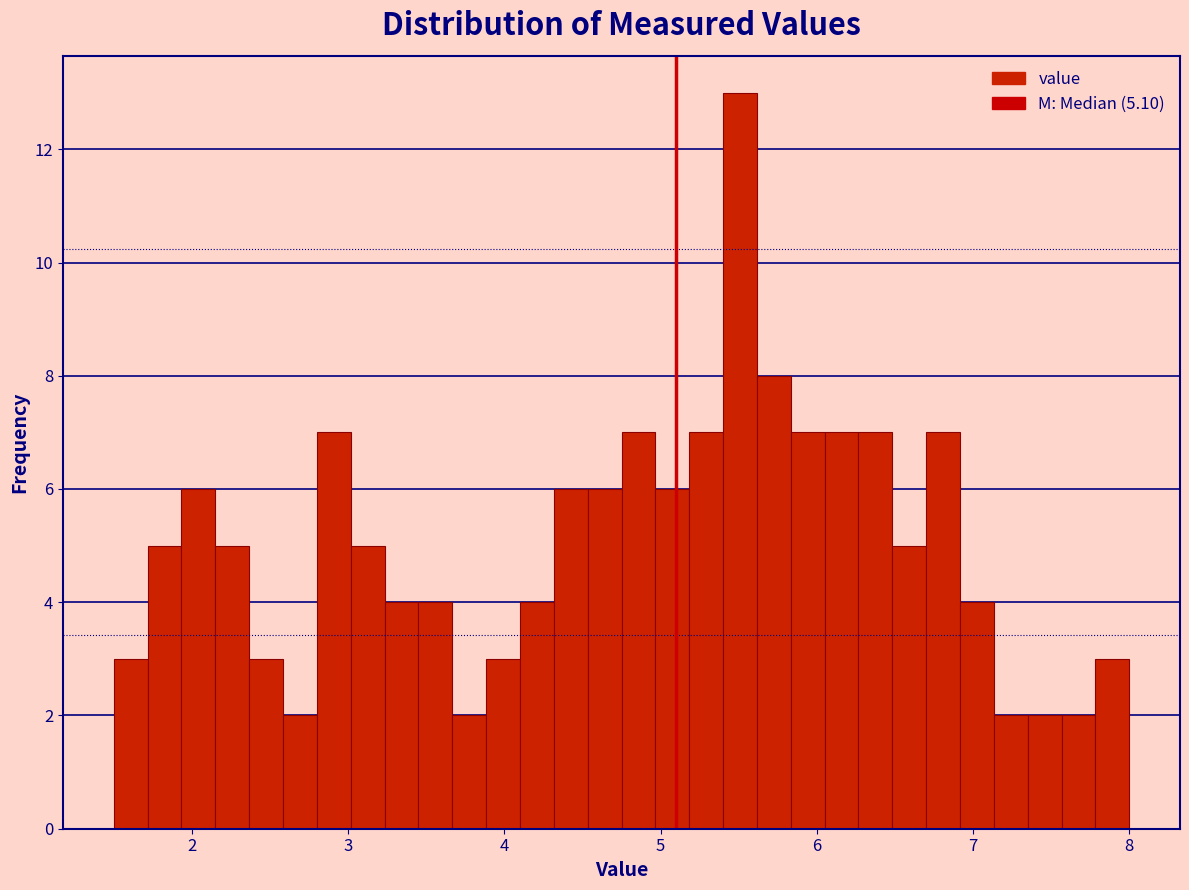

Read against the x-axis, roughly where is the centre of the tallest bar?

5.5